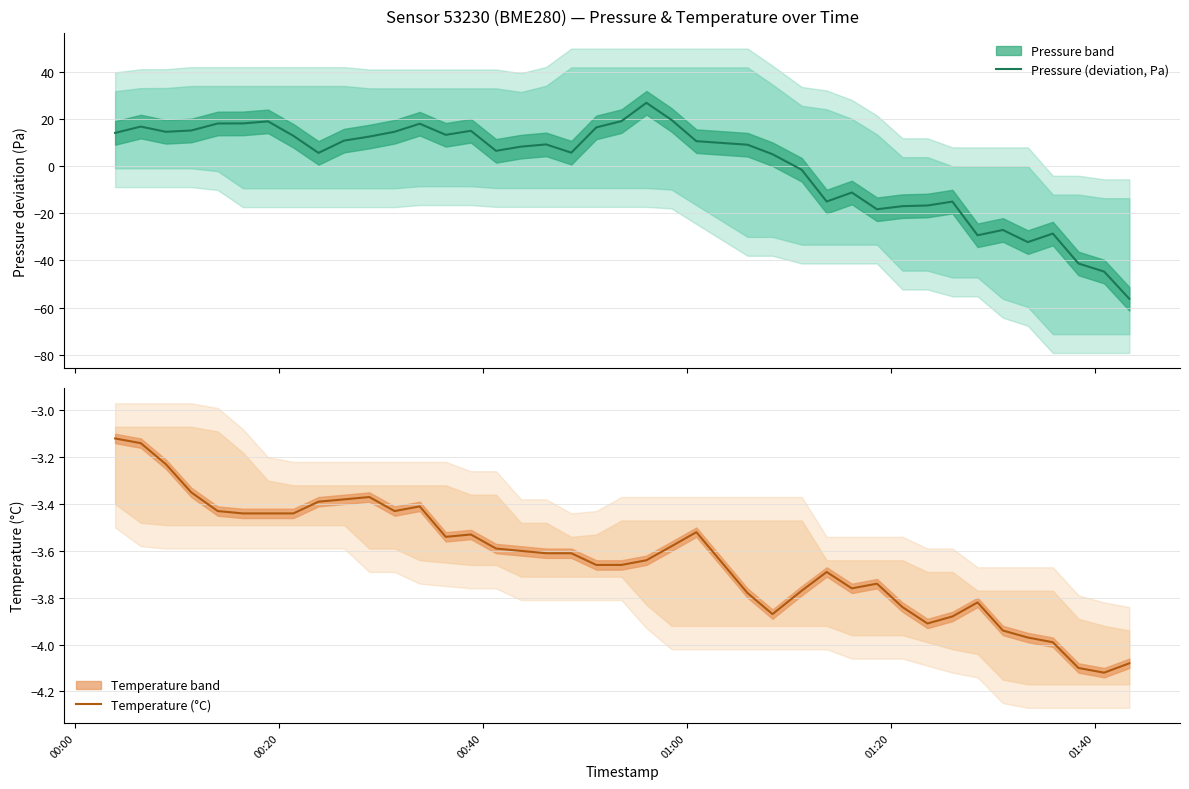

At how many categories does at least one series exceed -49?

40